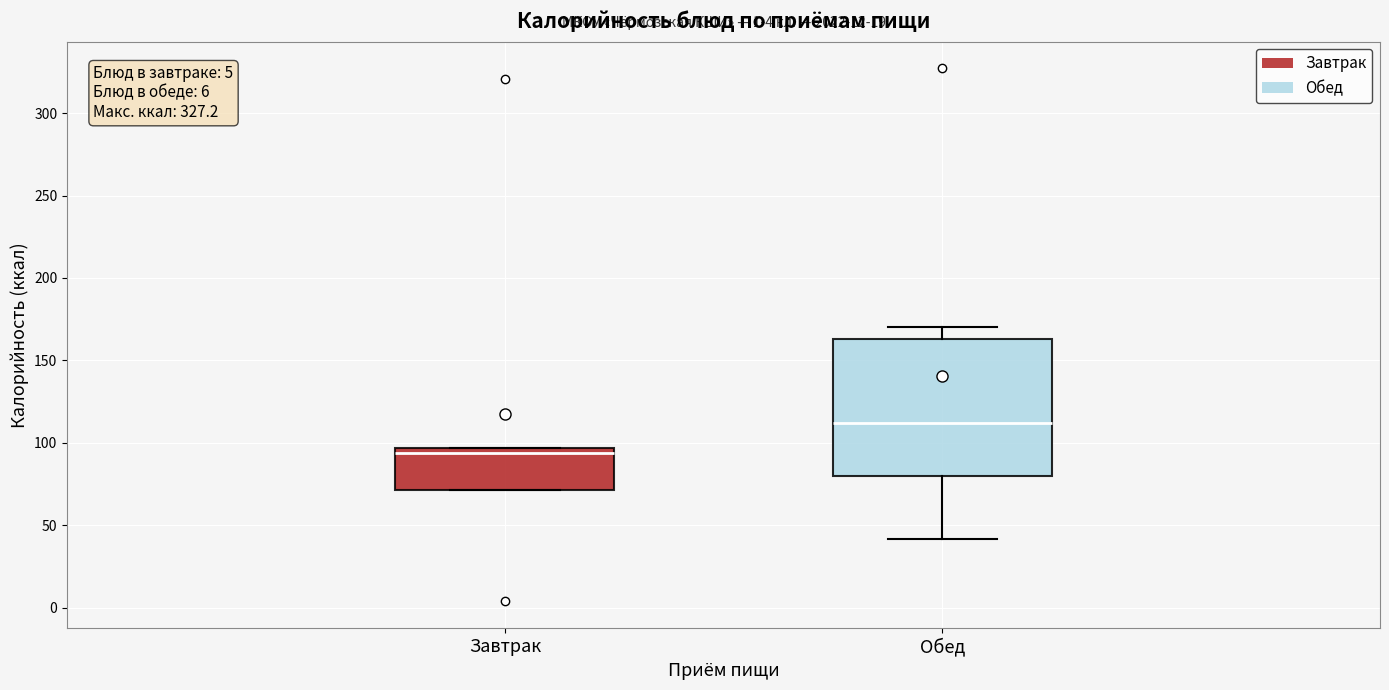

Reading left to right, read every box against the y-axis: the position of its median line, the range the box covers, and the ends of its whiskers. The values are not printed on the chart, so give them approximately, as read against the axis.

Завтрак: median 95 (just below the box's upper edge), box 70 to 95, whiskers 70 to 95
Обед: median 110, box 80 to 165, whiskers 40 to 170